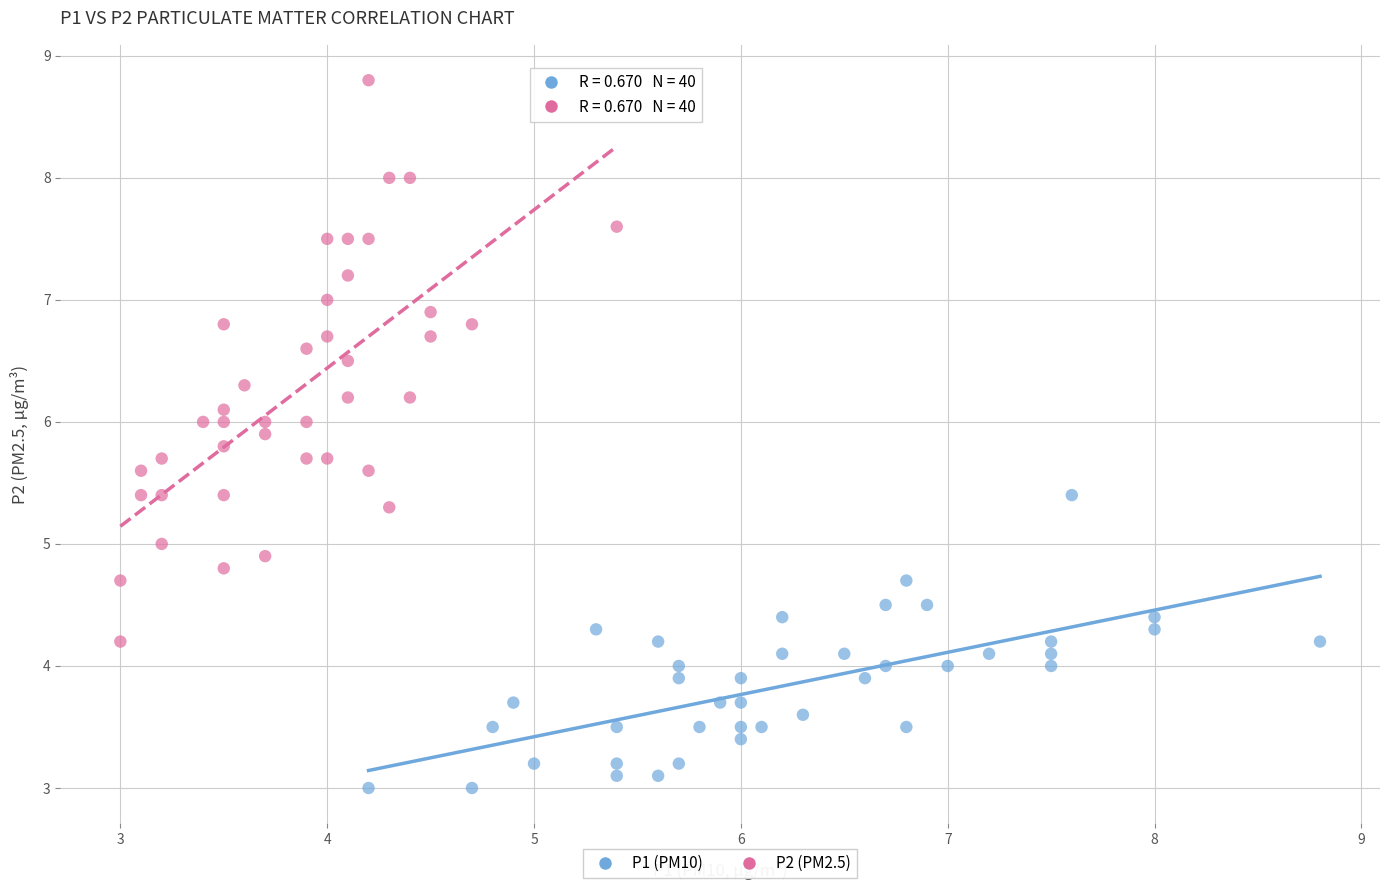

Which series contains the highest Y value?

P2 (PM2.5)